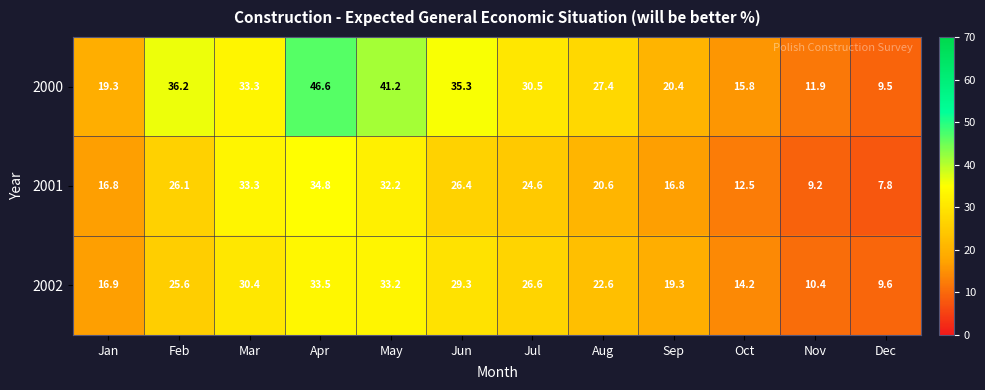

What is the difference between the 2000 values at Apr and Sep?

26.2